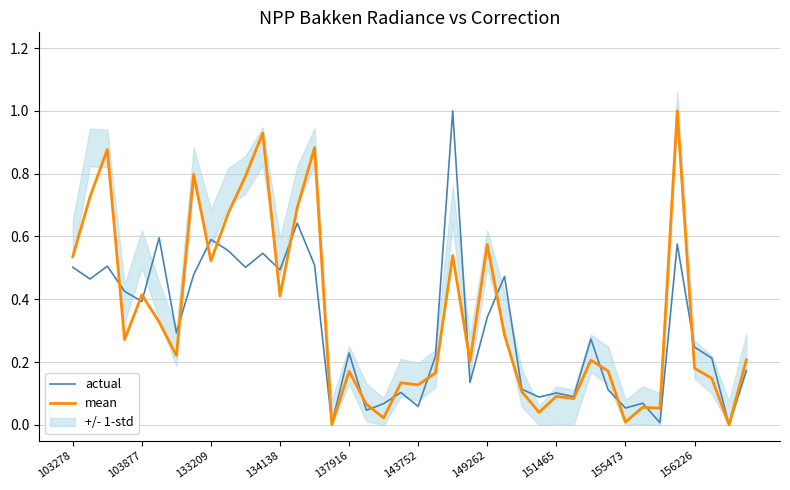

In mean, how many points are lower than both neighbors (excluding endpoints)?

13